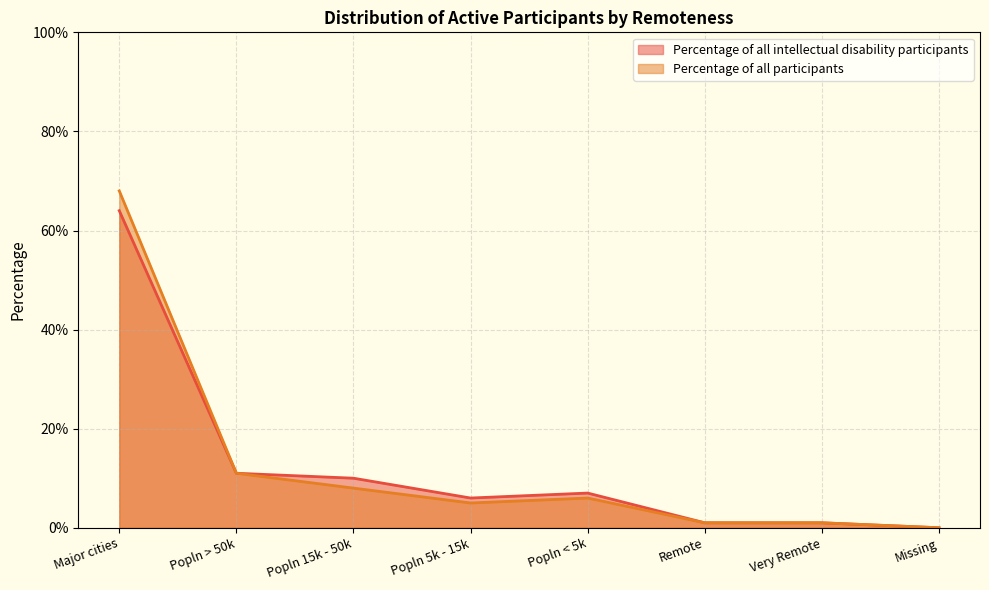

Which series has the largest total across all categories?

Percentage of all intellectual disability participants